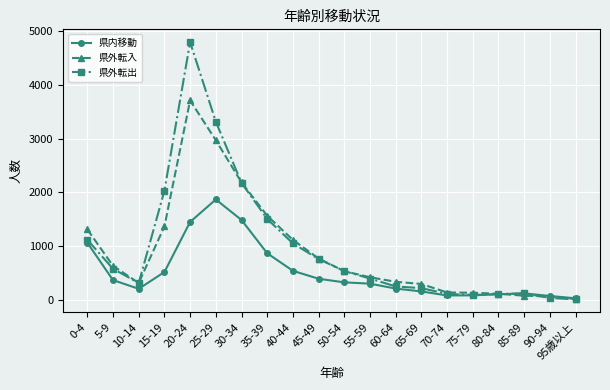

At 25-29, list the series in order from smallest to largest.

県内移動, 県外転入, 県外転出